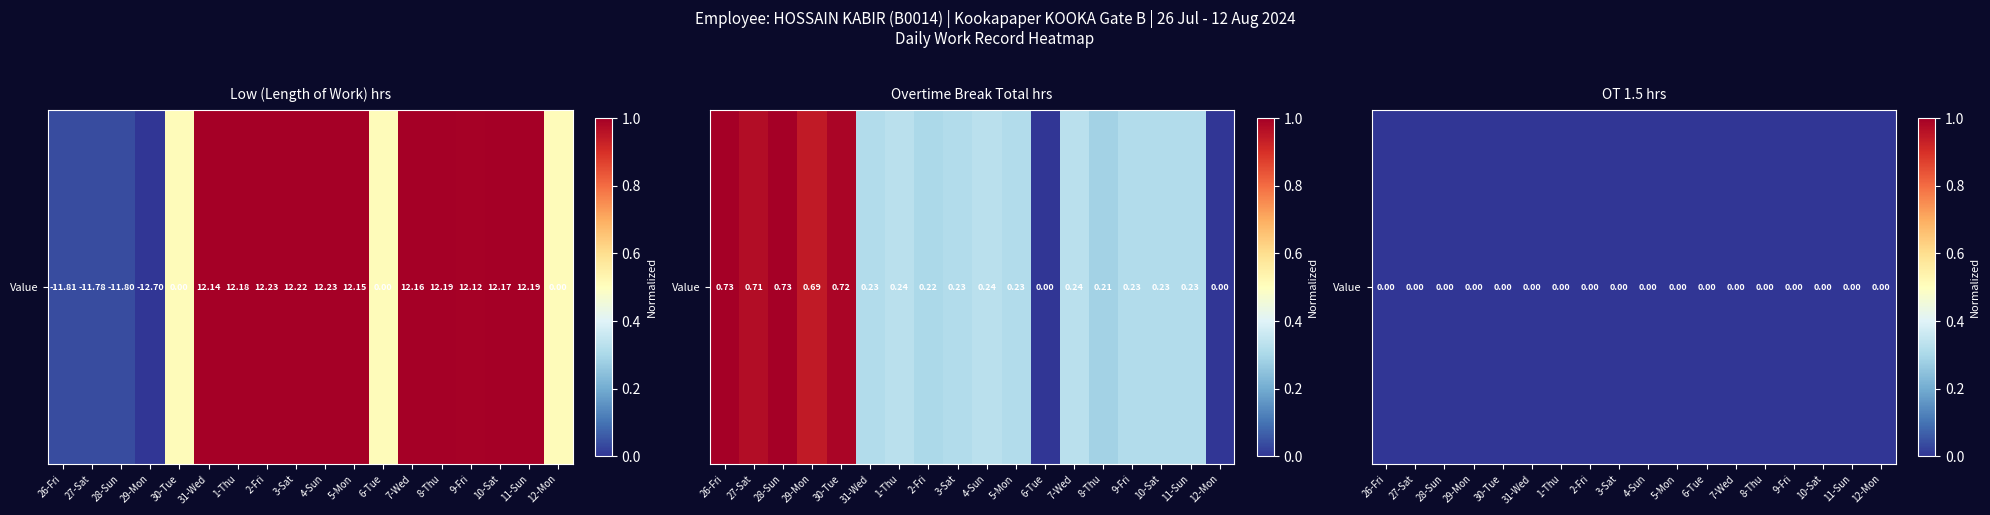

What is the total value across all series at 9-Fri?

1.3